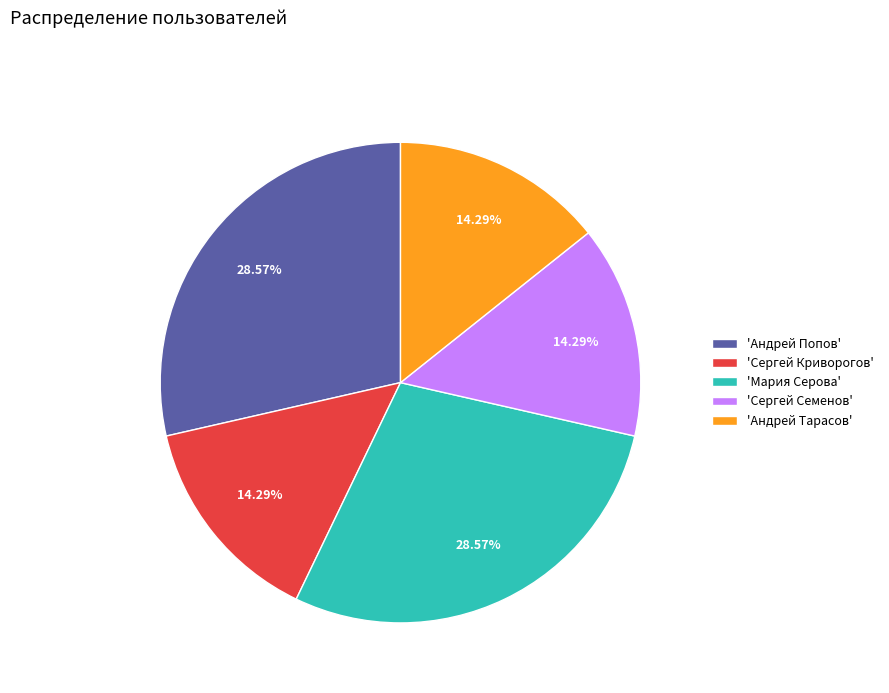

Does any single category account for the majority?

No